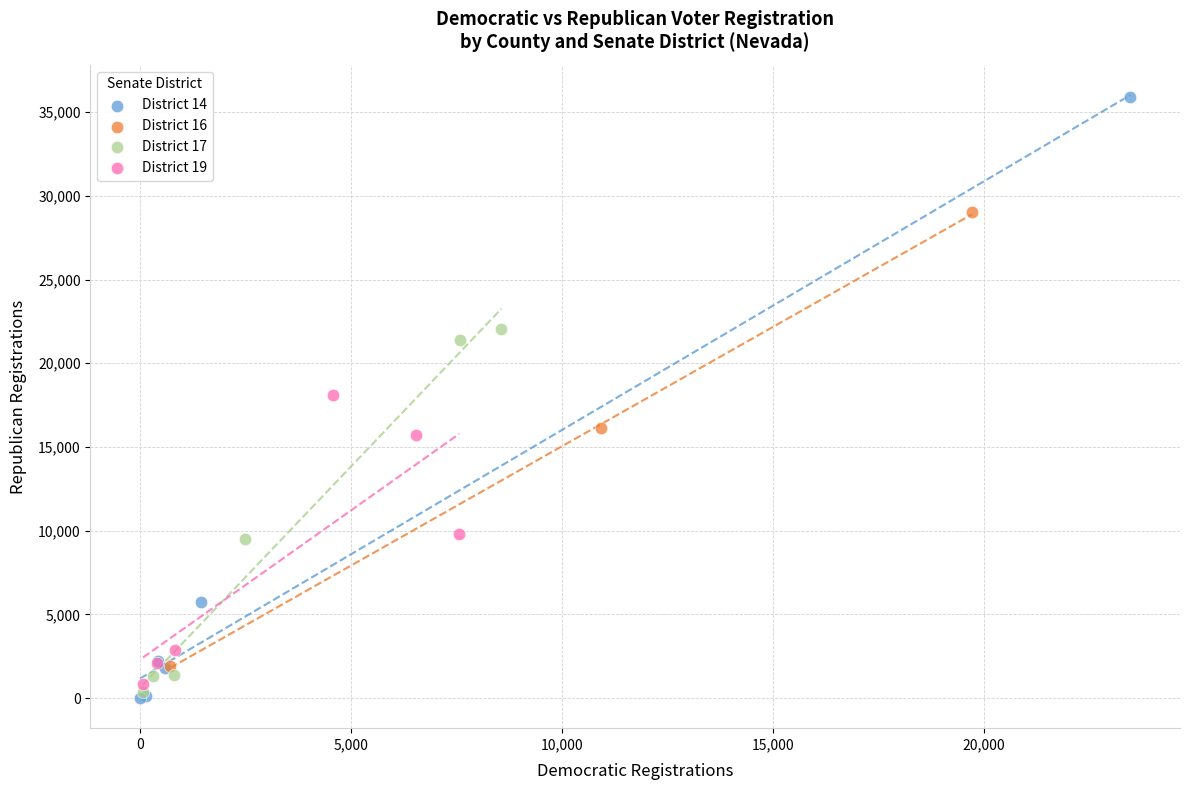

Which series has the largest Y range (max minus min)?

District 14